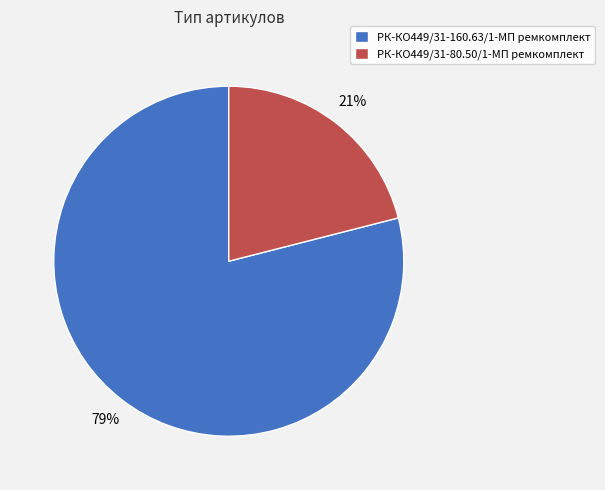

Does any single category account for the majority?

Yes